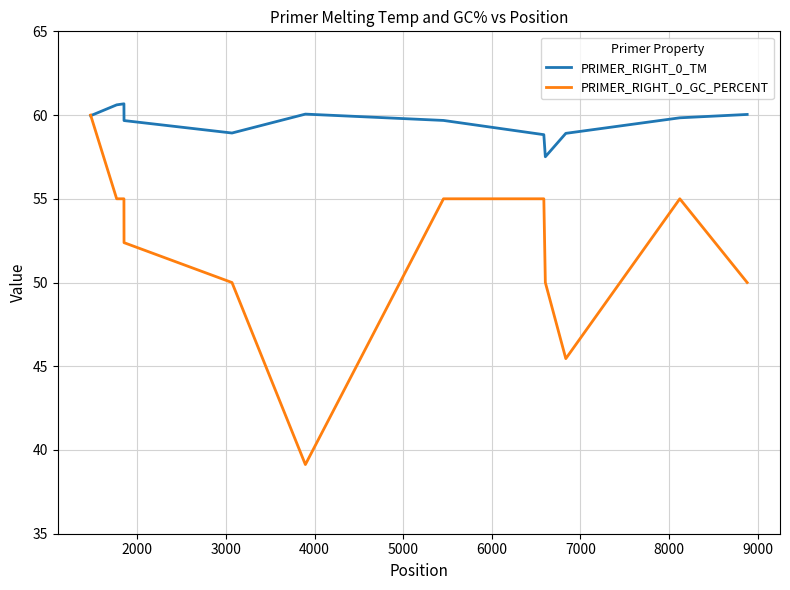

Which series has the widest spread of values?

PRIMER_RIGHT_0_GC_PERCENT